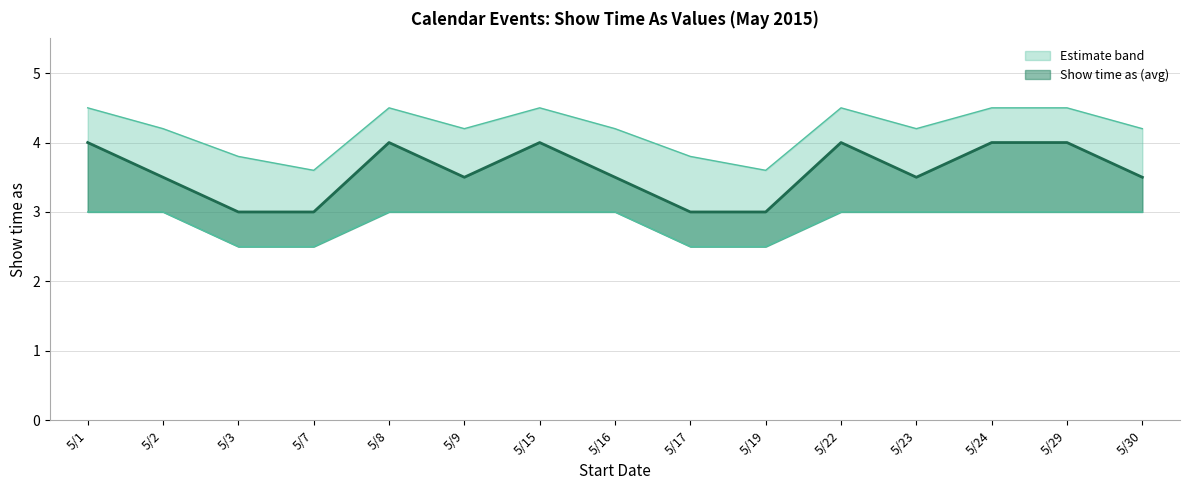

Reading right to left, transcribe all the data shown in this chart.

Show time as (avg): 5/30=3.5	5/29=4.0	5/24=4.0	5/23=3.5	5/22=4.0	5/19=3.0	5/17=3.0	5/16=3.5	5/15=4.0	5/9=3.5	5/8=4.0	5/7=3.0	5/3=3.0	5/2=3.5	5/1=4.0
Upper band: 5/30=4.2	5/29=4.5	5/24=4.5	5/23=4.2	5/22=4.5	5/19=3.6	5/17=3.8	5/16=4.2	5/15=4.5	5/9=4.2	5/8=4.5	5/7=3.6	5/3=3.8	5/2=4.2	5/1=4.5
Lower band: 5/30=3.0	5/29=3.0	5/24=3.0	5/23=3.0	5/22=3.0	5/19=2.5	5/17=2.5	5/16=3.0	5/15=3.0	5/9=3.0	5/8=3.0	5/7=2.5	5/3=2.5	5/2=3.0	5/1=3.0